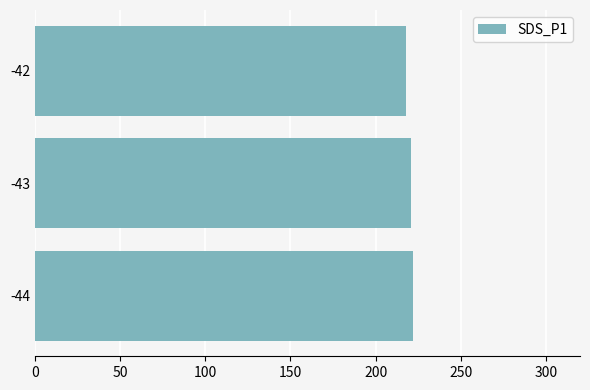

What is the ratio of the value at -42 to the value at -43?

1.0